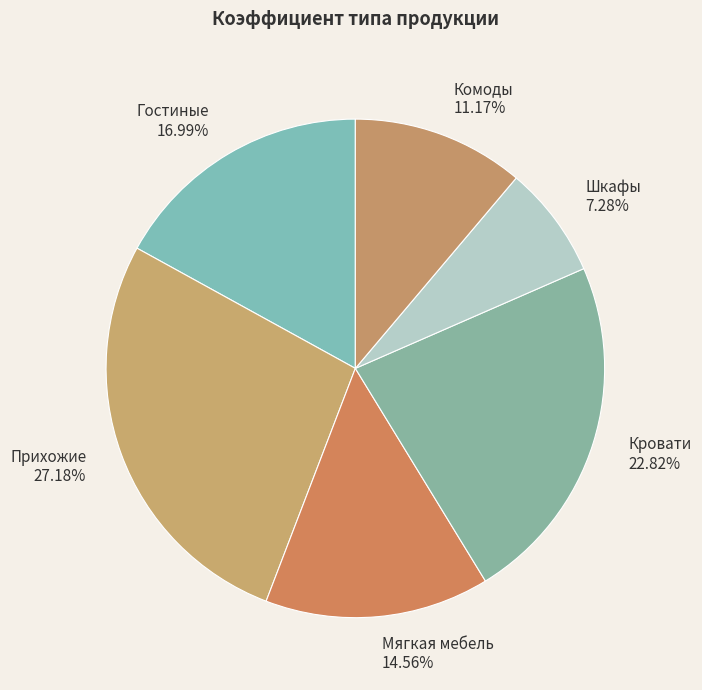

How many segments does this pie chart have?

6